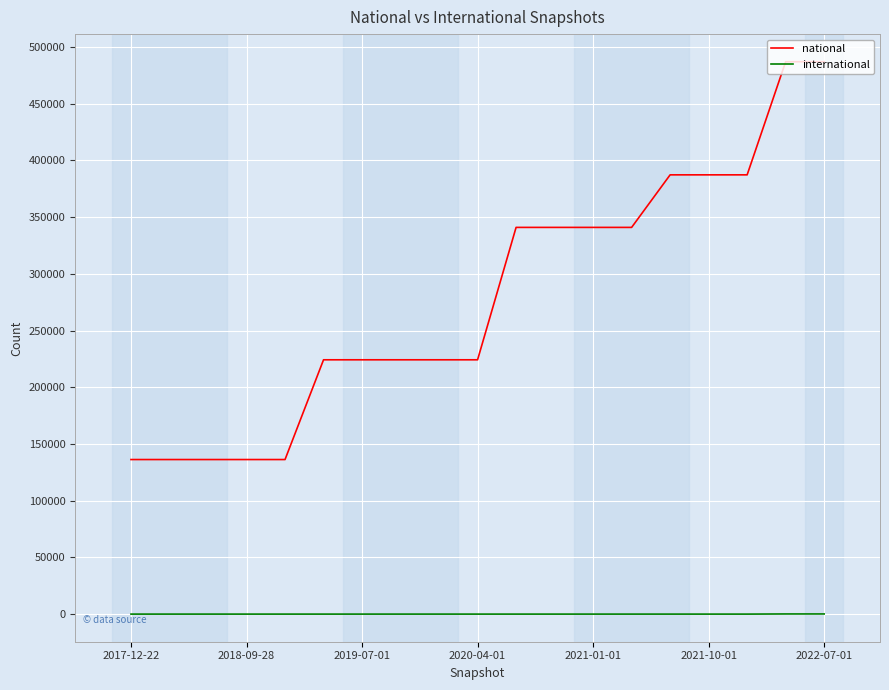

True or false: national and international intersect in this chart.

False